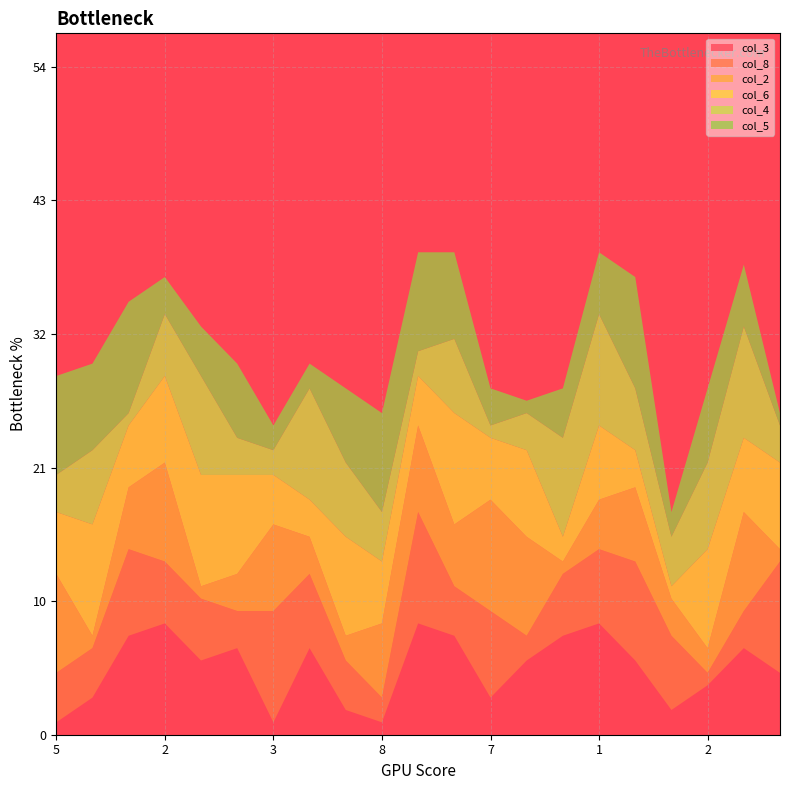

Reading left to right, extract all data points from this chart.

col_3: 1	3	8	9	6	7	1	7	2	1	9	8	3	6	8	9	6	2	4	7	5
col_8: 4	4	7	5	5	3	9	6	4	2	9	4	7	2	5	6	8	6	1	3	9
col_2: 8	1	5	8	1	3	7	3	2	6	7	5	9	8	1	4	6	3	2	8	1
col_6: 5	9	5	7	9	8	4	3	8	5	4	9	5	7	2	6	3	1	8	6	7
col_4: 3	6	1	5	8	3	2	9	6	4	2	6	1	3	8	9	5	4	7	9	3
col_5: 8	7	9	3	4	6	2	2	6	8	8	7	3	1	4	5	9	2	6	5	1